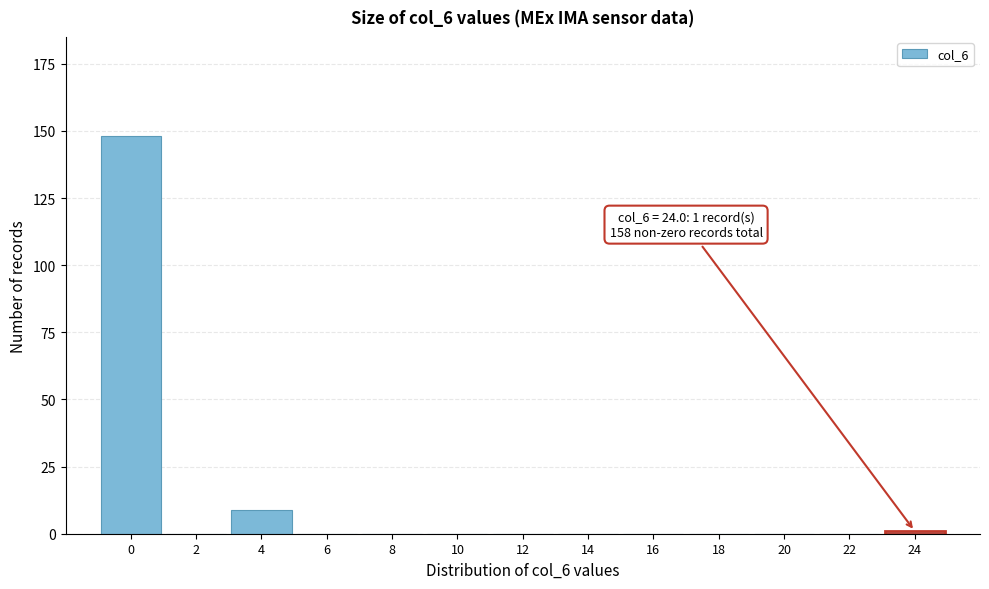

Reading left to right, transcribe all the data shown in this chart.

0=148	2=0	4=9	6=0	8=0	10=0	12=0	14=0	16=0	18=0	20=0	22=0	24=1